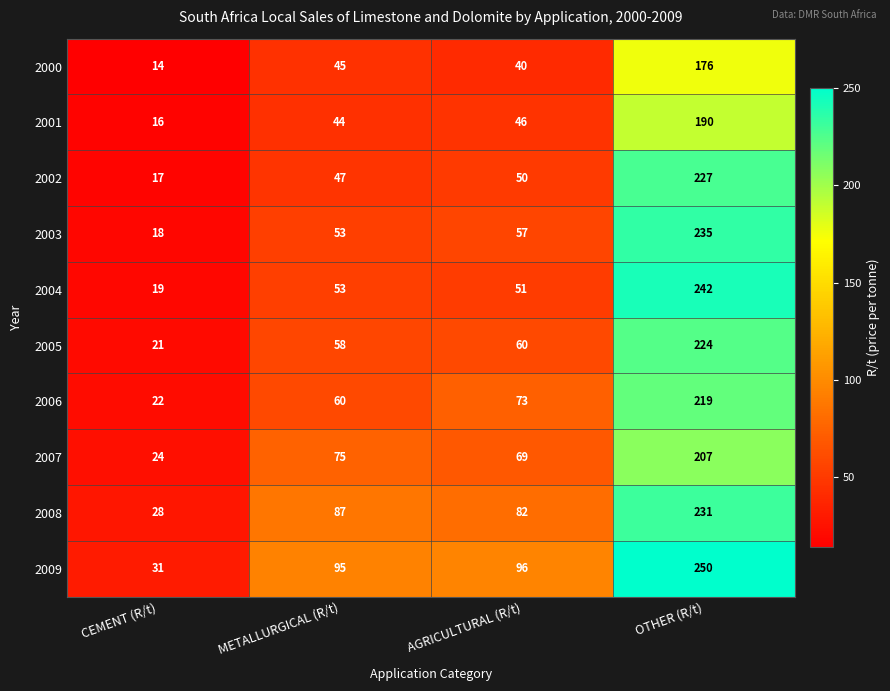

What is the average value of the 2000 series?

69